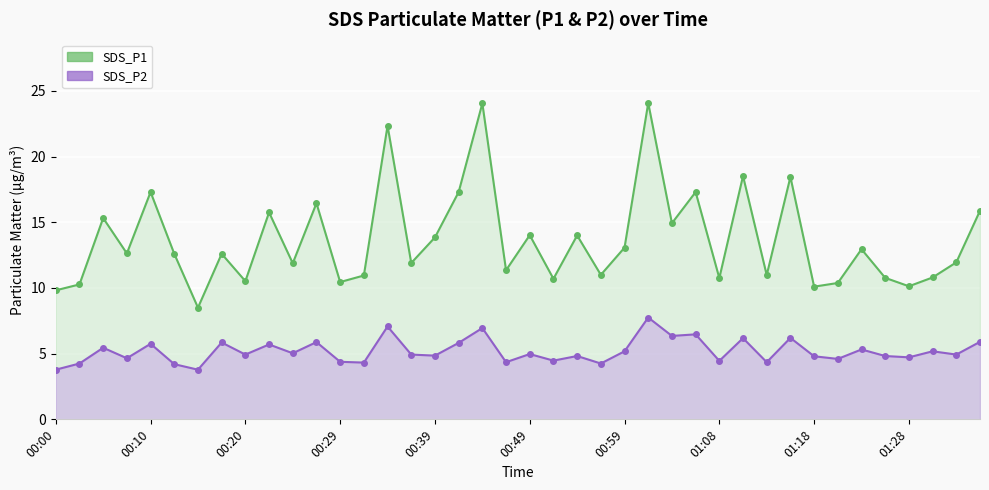

Between 00:34 and 01:30, which is larger?

00:34